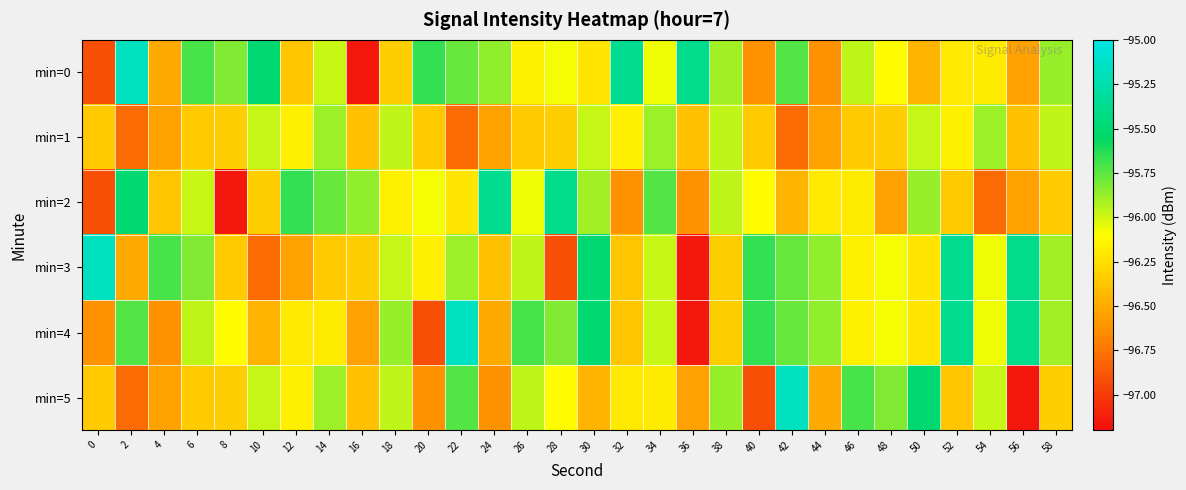

What is the spread (max minus min) of values at 42?

1.6